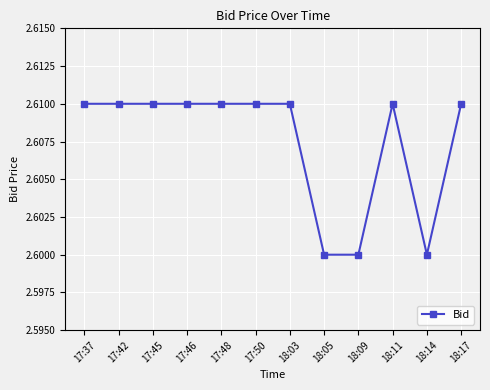

True or false: there are more than 0 points higher than both neighbors.

True